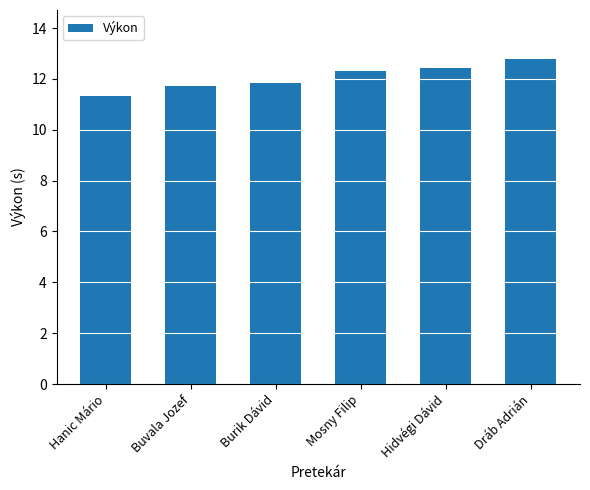

What is the average value?

12.1